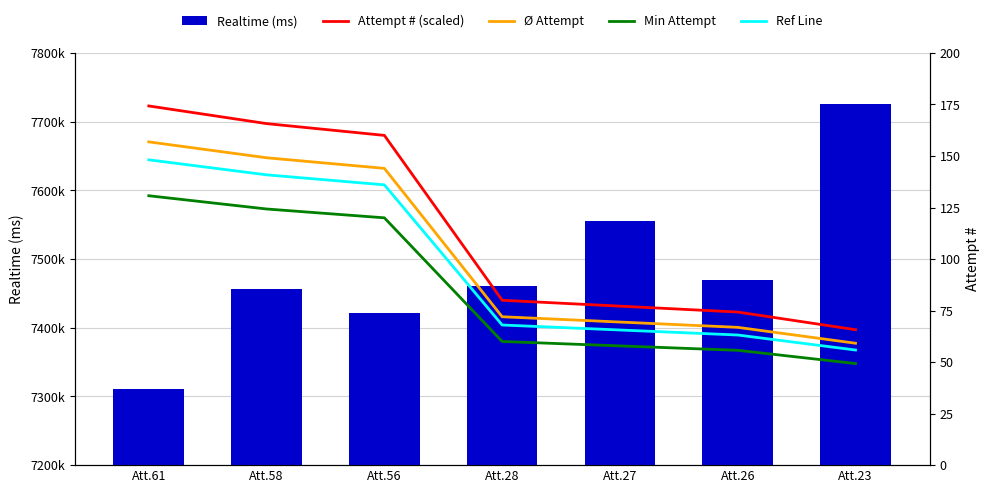

What is the difference between the highest and lowest values at Att.26?

7469698.3